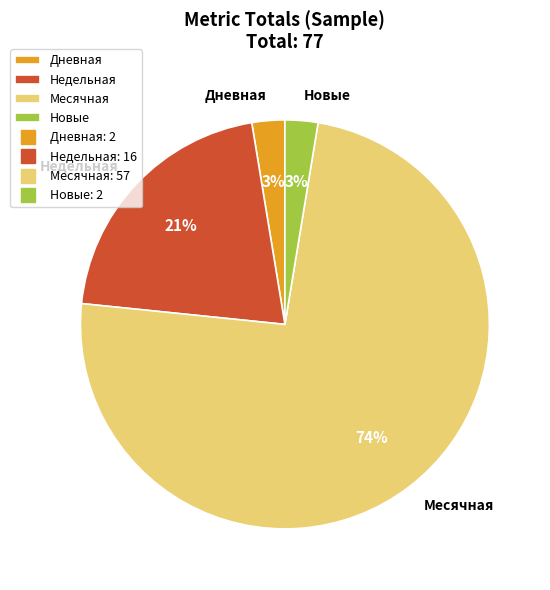

Is there a majority slice in this chart?

Yes